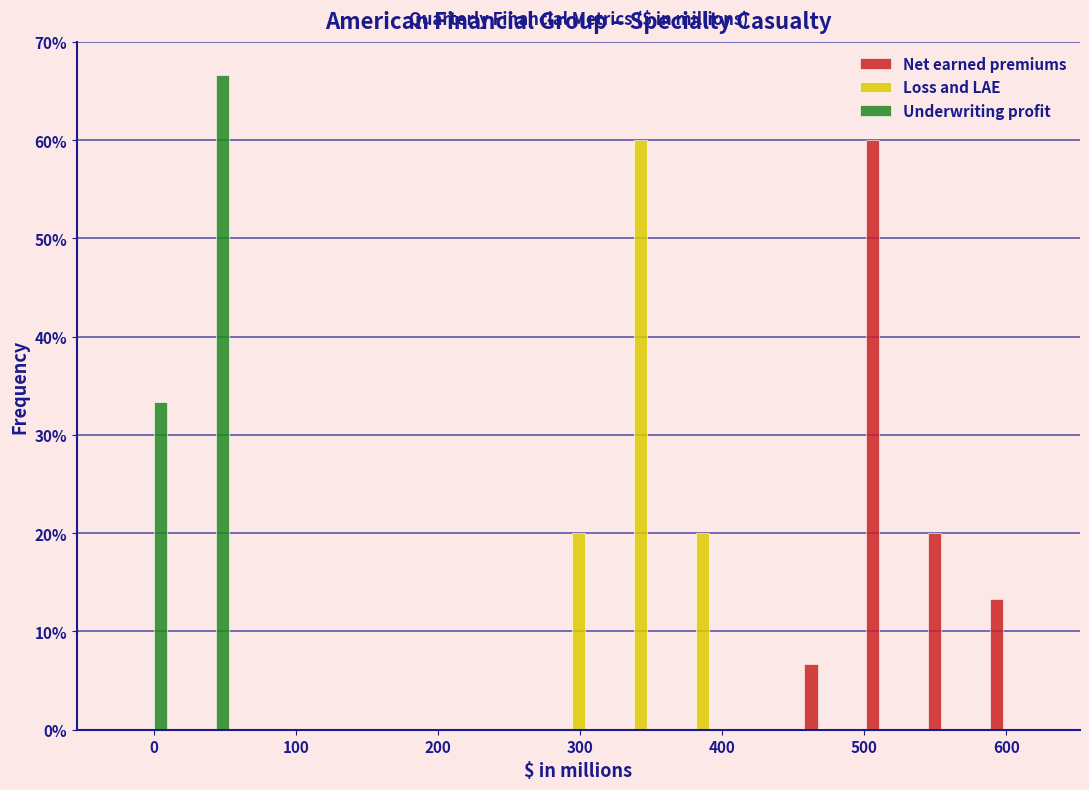

What is the height of the Loss and LAE bar covering 280 to 320 on the x-axis? Neither the bar edges nor the heights are printed on the chart, so give them approximately, as read against the axes.

20